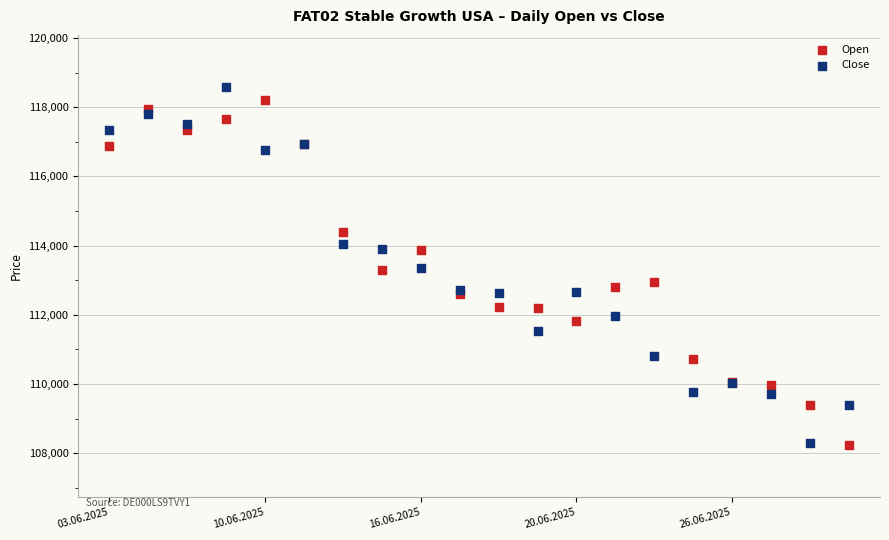

Which series contains the highest Y value?

Close